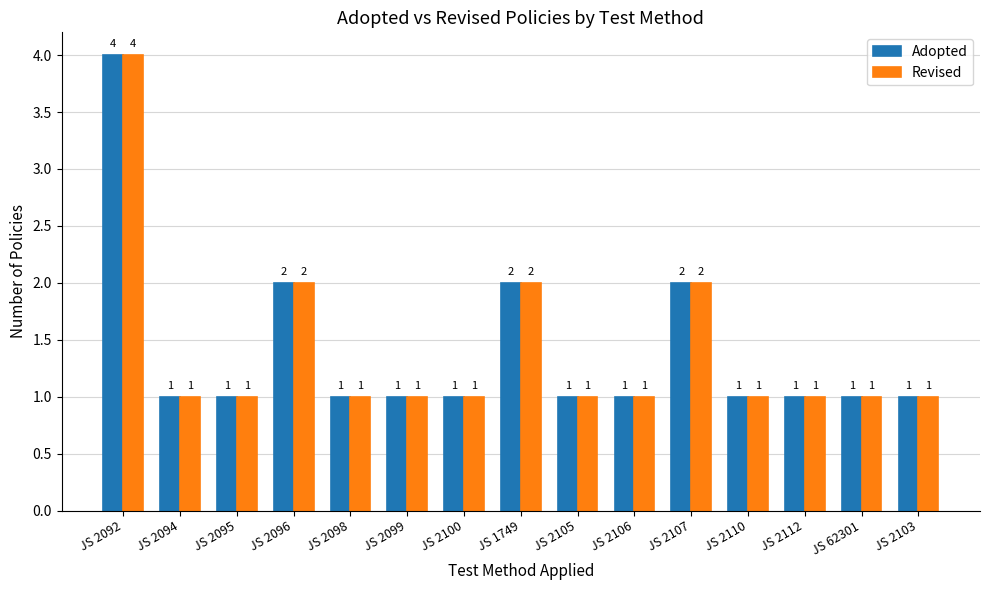

Reading left to right, transcribe all the data shown in this chart.

Adopted: JS 2092=4	JS 2094=1	JS 2095=1	JS 2096=2	JS 2098=1	JS 2099=1	JS 2100=1	JS 1749=2	JS 2105=1	JS 2106=1	JS 2107=2	JS 2110=1	JS 2112=1	JS 62301=1	JS 2103=1
Revised: JS 2092=4	JS 2094=1	JS 2095=1	JS 2096=2	JS 2098=1	JS 2099=1	JS 2100=1	JS 1749=2	JS 2105=1	JS 2106=1	JS 2107=2	JS 2110=1	JS 2112=1	JS 62301=1	JS 2103=1